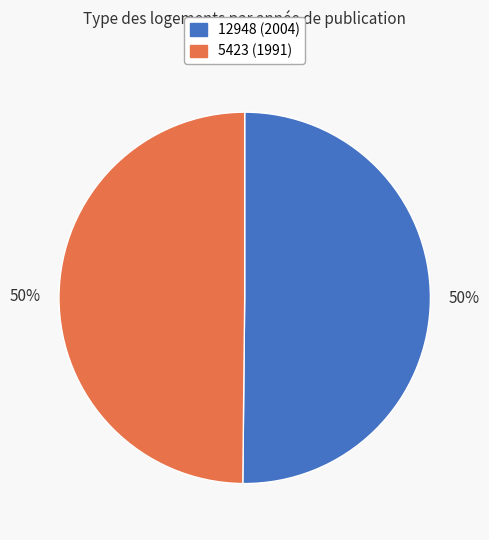

True or false: 12948 accounts for 58% of the total.

False